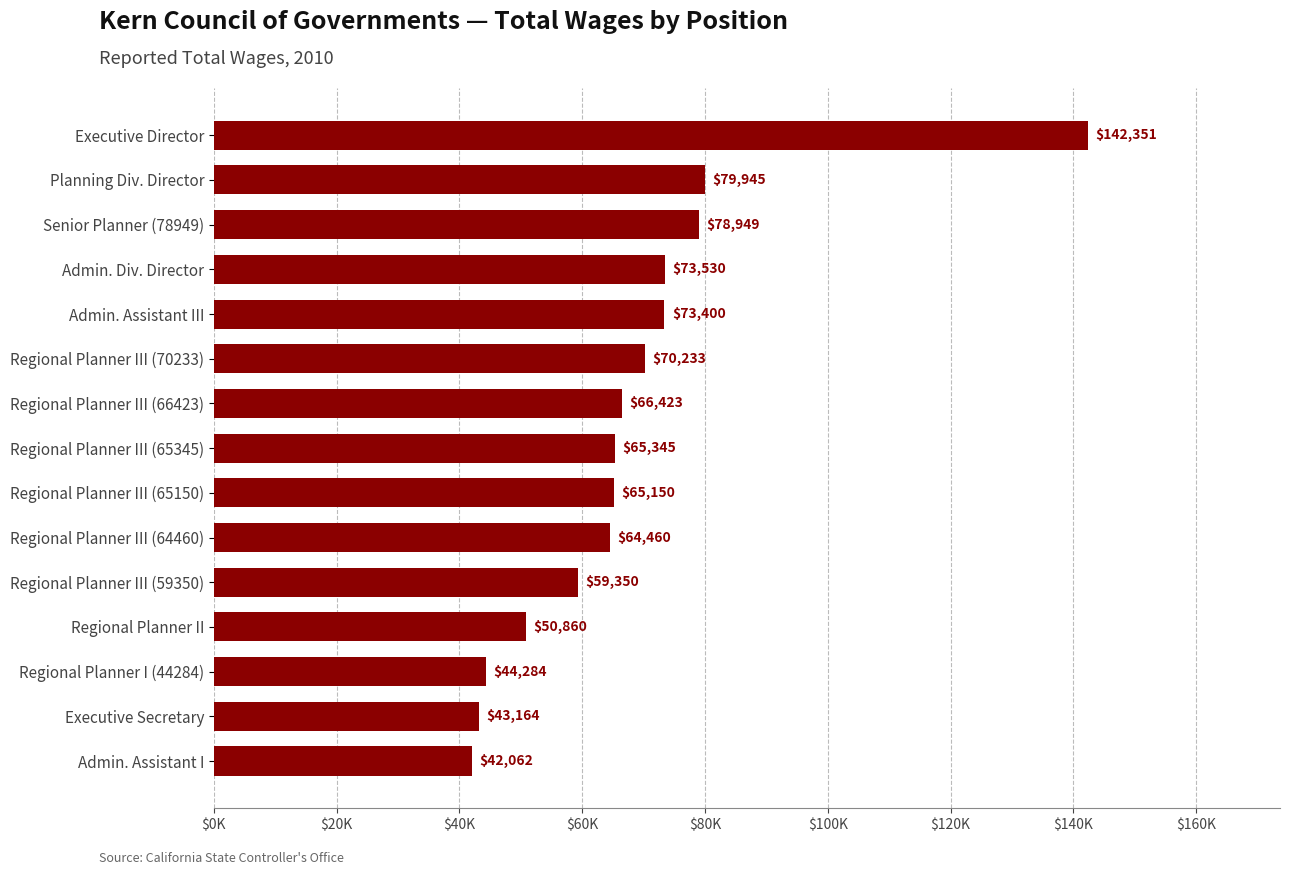

List the labels in order of value, largest first.

Executive Director, Planning Div. Director, Senior Planner (78949), Admin. Div. Director, Admin. Assistant III, Regional Planner III (70233), Regional Planner III (66423), Regional Planner III (65345), Regional Planner III (65150), Regional Planner III (64460), Regional Planner III (59350), Regional Planner II, Regional Planner I (44284), Executive Secretary, Admin. Assistant I